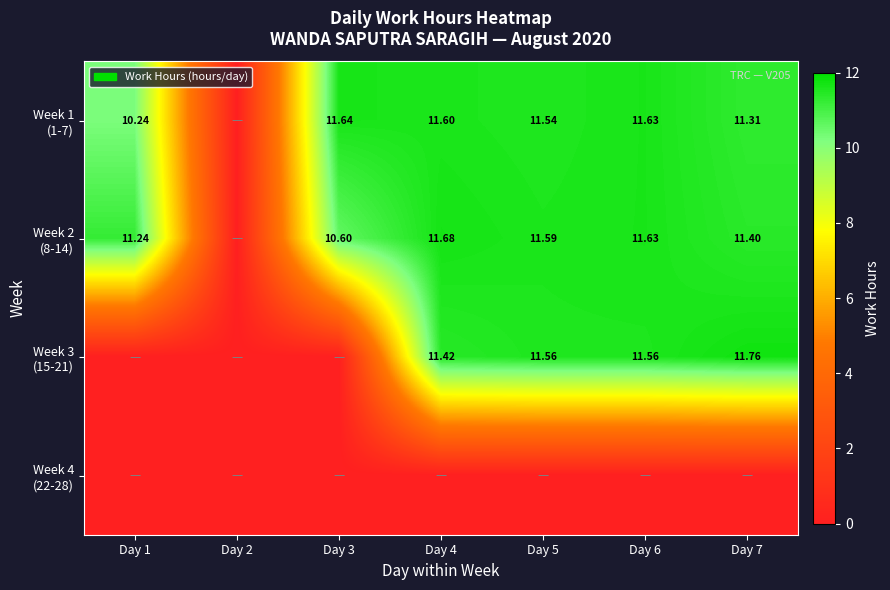

At which label is Week 3 (15-21) closest to 5?

Day 1